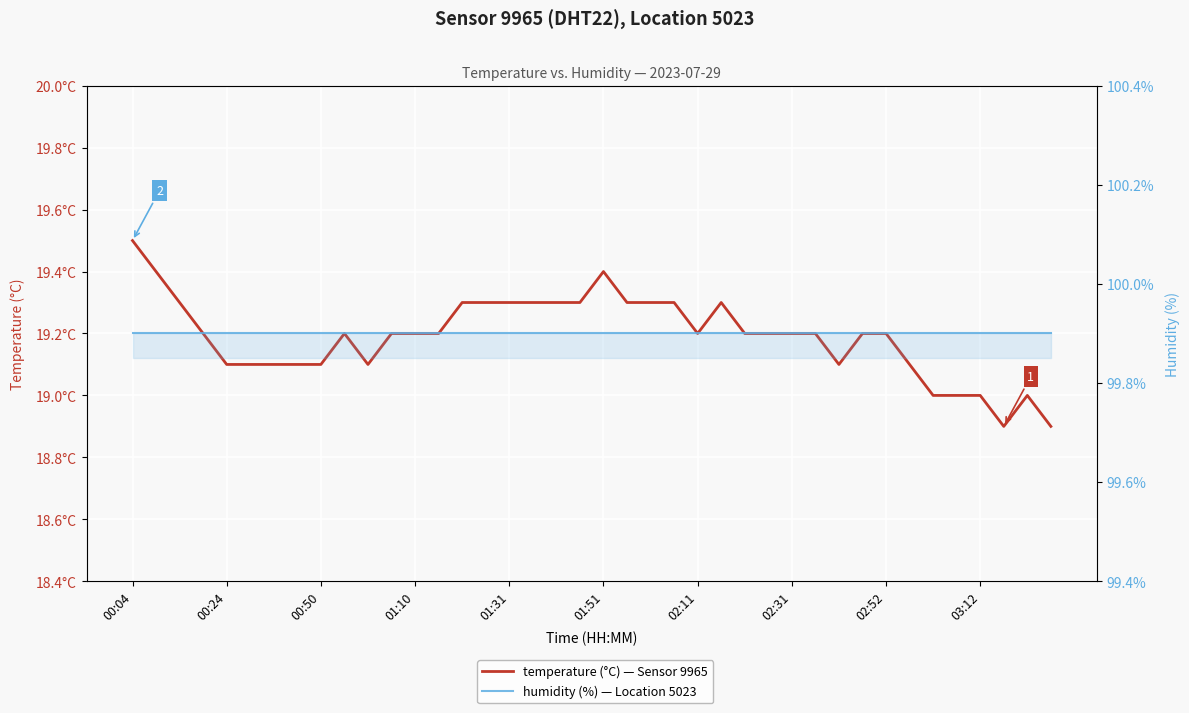

Which series has the largest range (max minus min)?

temperature